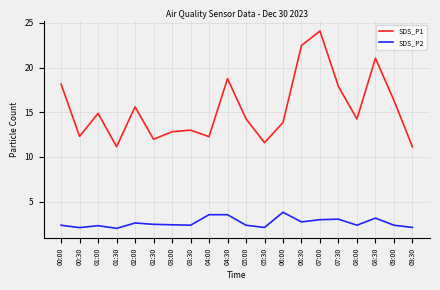

True or false: SDS_P1 and SDS_P2 intersect in this chart.

False